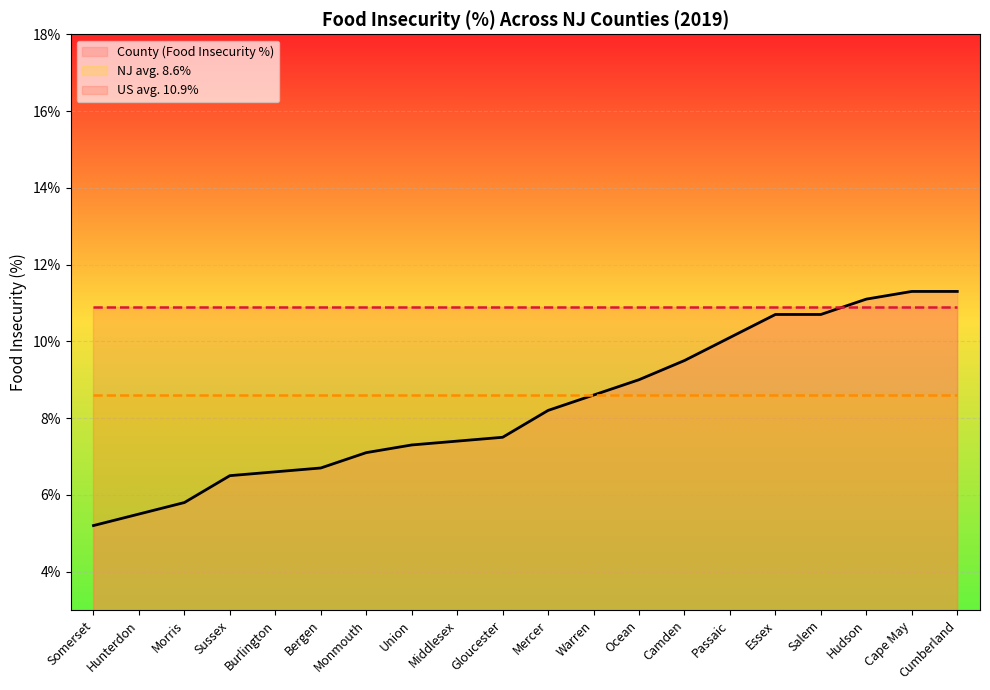

True or false: County (Food Insecurity %) and NJ avg. 8.6% intersect in this chart.

False